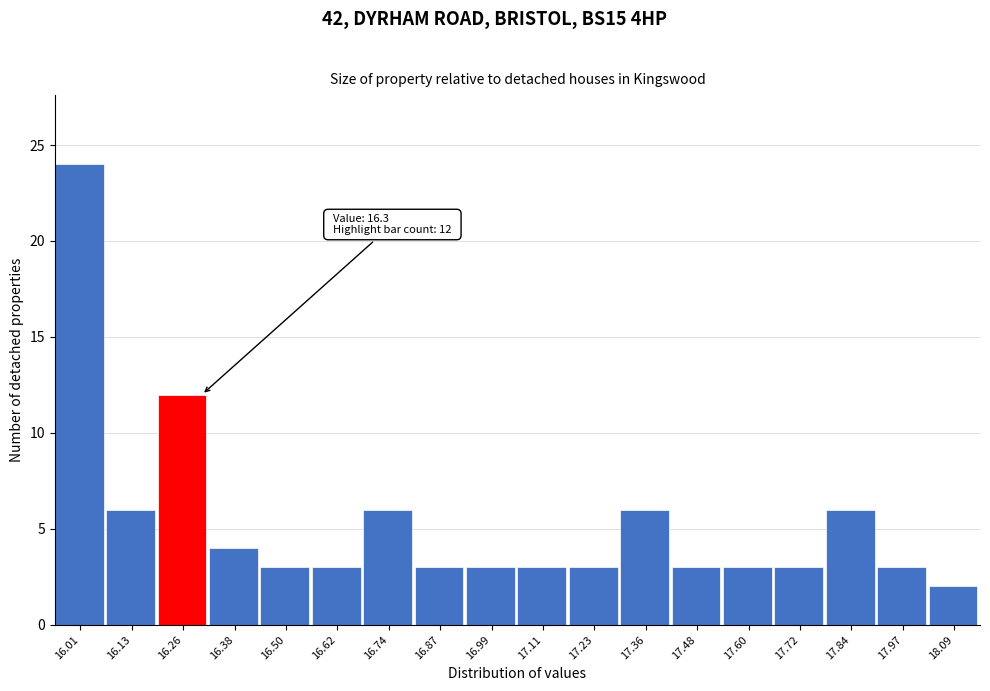

Over which range of the x-axis is the bar tallest?

15.96 to 16.08